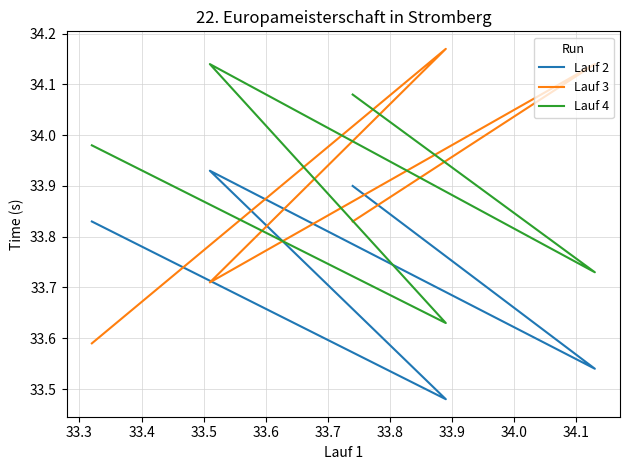

What are all the series names shown in the legend?

Lauf 2, Lauf 3, Lauf 4